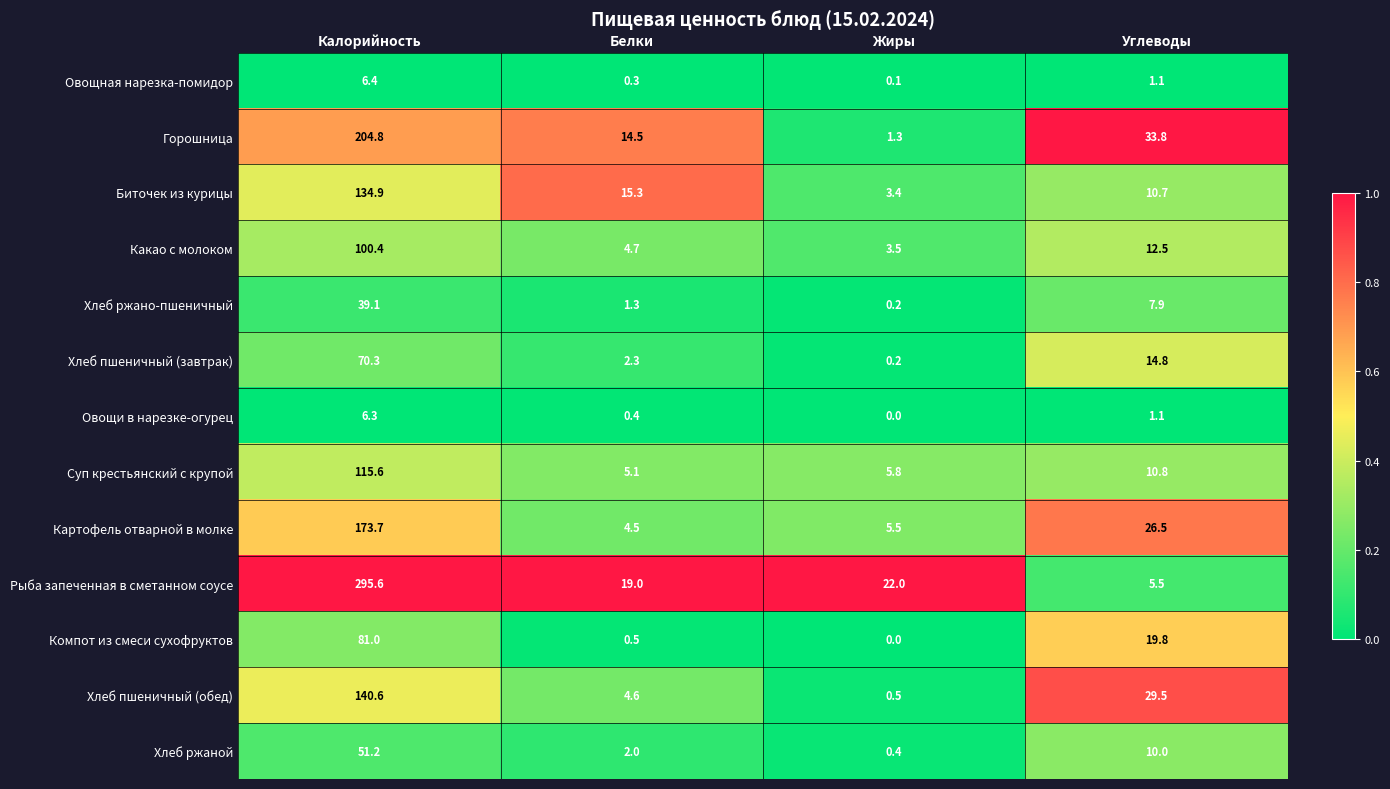

Which series has the widest spread of values?

Рыба запеченная в сметанном соусе